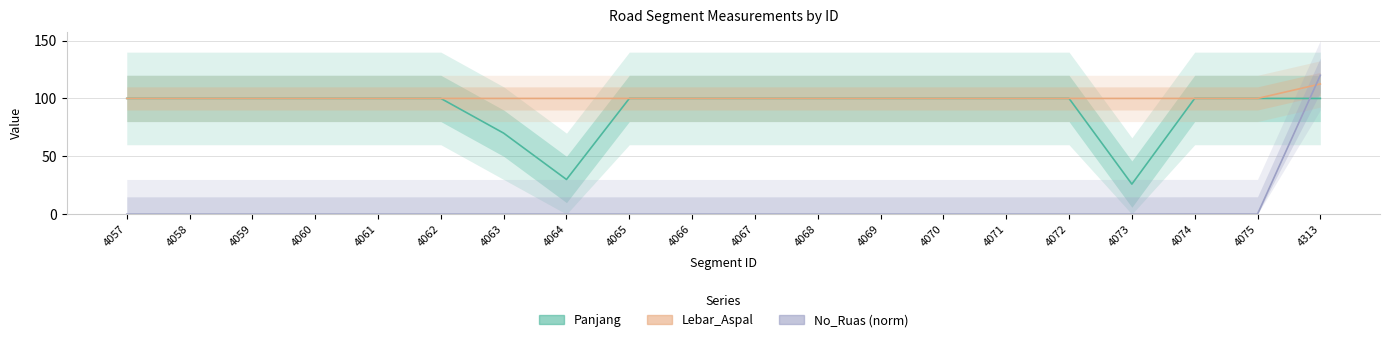

Reading left to right, extract all data points from this chart.

Panjang: 4057=100.0	4058=100.0	4059=100.0	4060=100.0	4061=100.0	4062=100.0	4063=70.0	4064=30.0	4065=100.0	4066=100.0	4067=100.0	4068=100.0	4069=100.0	4070=100.0	4071=100.0	4072=100.0	4073=26.0	4074=100.0	4075=100.0	4313=100.0
Lebar_Aspal: 4057=100.0	4058=100.0	4059=100.0	4060=100.0	4061=100.0	4062=100.0	4063=100.0	4064=100.0	4065=100.0	4066=100.0	4067=100.0	4068=100.0	4069=100.0	4070=100.0	4071=100.0	4072=100.0	4073=100.0	4074=100.0	4075=100.0	4313=112.5
No_Ruas (norm): 4057=0.0	4058=0.0	4059=0.0	4060=0.0	4061=0.0	4062=0.0	4063=0.0	4064=0.0	4065=0.0	4066=0.0	4067=0.0	4068=0.0	4069=0.0	4070=0.0	4071=0.0	4072=0.0	4073=0.0	4074=0.1	4075=0.1	4313=120.0